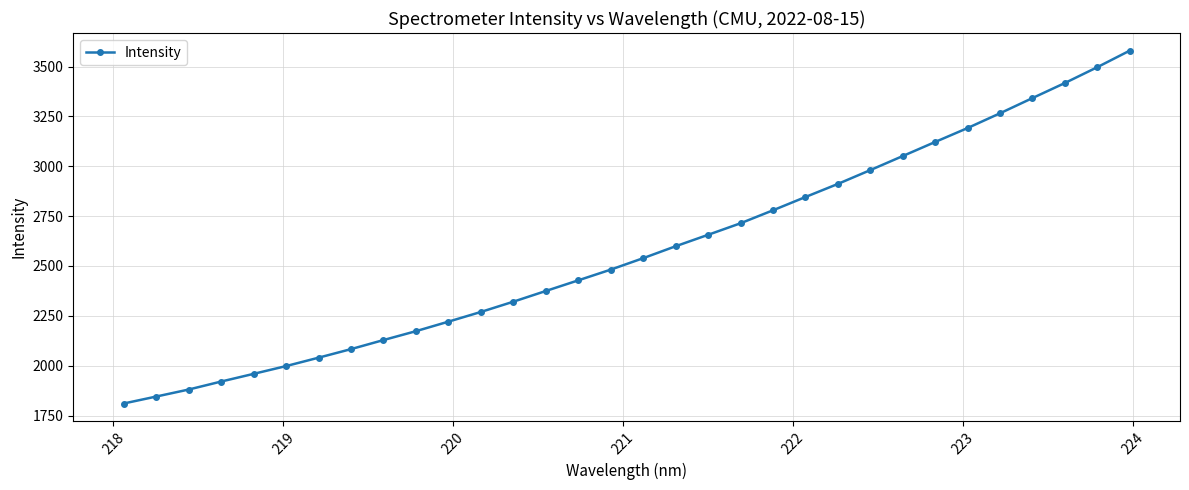

What is the value of the 1st point from the left?

1810.2